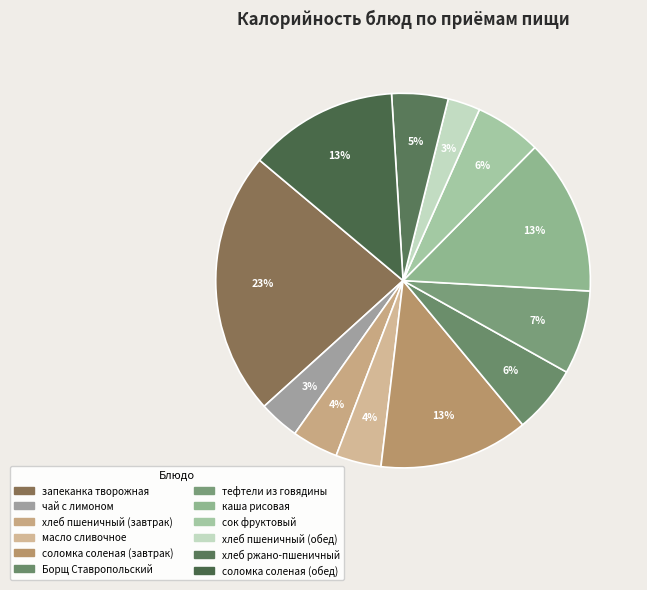

Do соломка соленая (обед) and запеканка творожная together represent more than half of the pie?

No